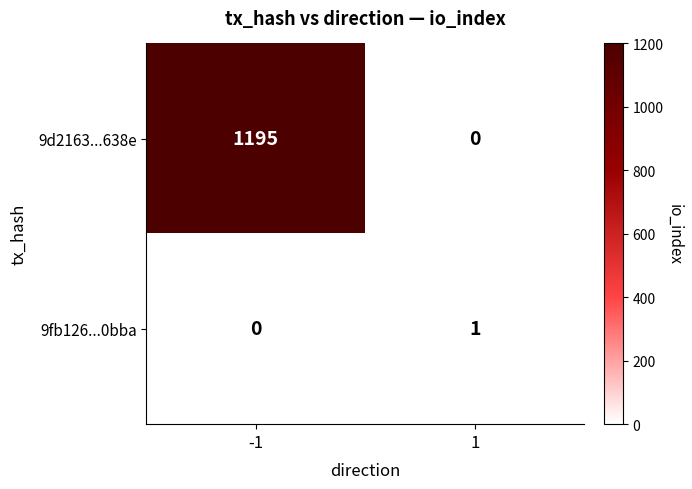

What is the maximum value shown in the chart?

1195